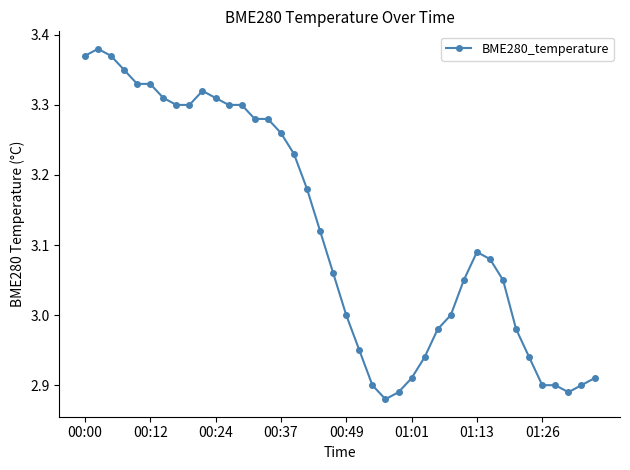

What is the sum of all values?

124.8